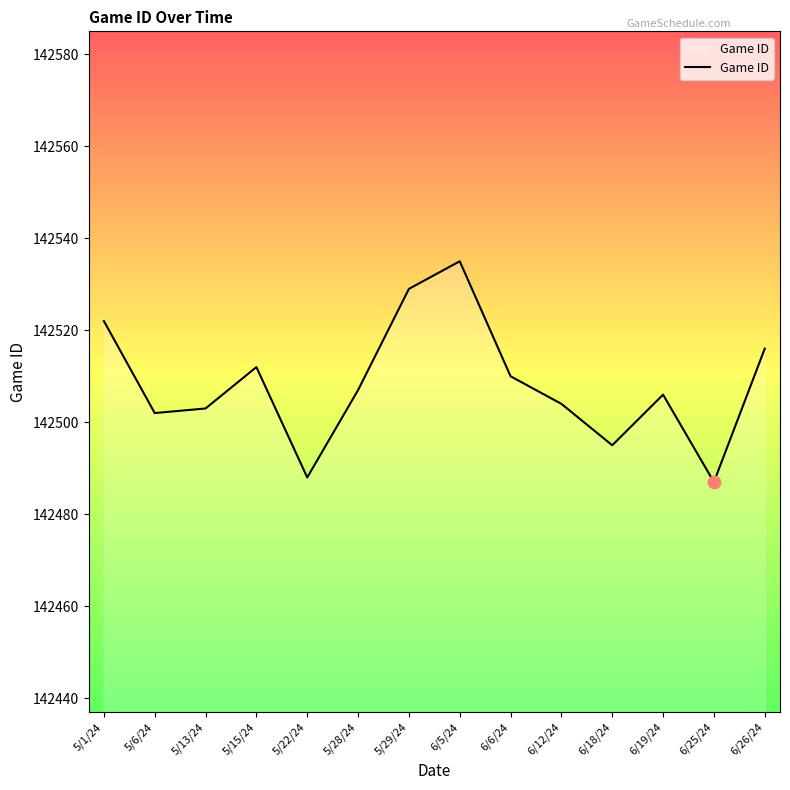

Approximately how many times larger is the value at 6/25/24 compared to 6/19/24?

1.0